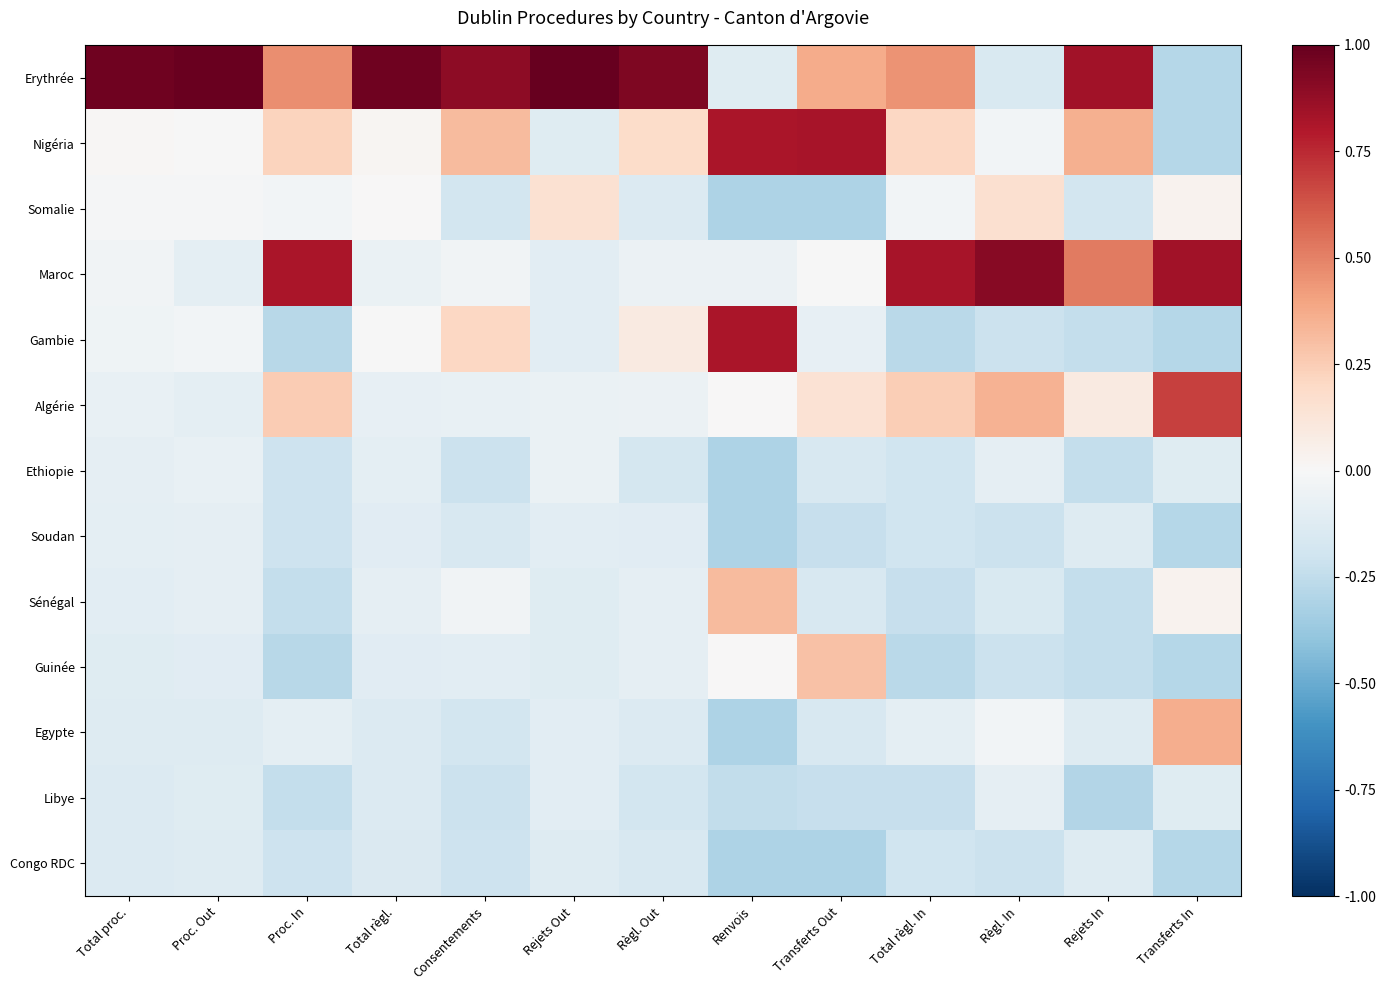

Reading left to right, transcribe all the data shown in this chart.

Erythrée: Total proc.=1.0	Proc. Out=1.0	Proc. In=0.5	Total règl.=1.0	Consentements=0.9	Rejets Out=1.0	Règl. Out=0.9	Renvois=-0.1	Transferts Out=0.4	Total règl. In=0.4	Règl. In=-0.2	Rejets In=0.8	Transferts In=-0.3
Nigéria: Total proc.=0.0	Proc. Out=-0.0	Proc. In=0.2	Total règl.=0.0	Consentements=0.3	Rejets Out=-0.1	Règl. Out=0.2	Renvois=0.8	Transferts Out=0.8	Total règl. In=0.2	Règl. In=-0.0	Rejets In=0.4	Transferts In=-0.3
Somalie: Total proc.=-0.0	Proc. Out=-0.0	Proc. In=-0.0	Total règl.=0.0	Consentements=-0.2	Rejets Out=0.2	Règl. Out=-0.1	Renvois=-0.3	Transferts Out=-0.3	Total règl. In=-0.0	Règl. In=0.2	Rejets In=-0.2	Transferts In=0.0
Maroc: Total proc.=-0.0	Proc. Out=-0.1	Proc. In=0.8	Total règl.=-0.1	Consentements=-0.0	Rejets Out=-0.1	Règl. Out=-0.1	Renvois=-0.1	Transferts Out=-0.0	Total règl. In=0.8	Règl. In=0.9	Rejets In=0.5	Transferts In=0.8
Gambie: Total proc.=-0.0	Proc. Out=-0.0	Proc. In=-0.3	Total règl.=-0.0	Consentements=0.2	Rejets Out=-0.1	Règl. Out=0.1	Renvois=0.8	Transferts Out=-0.1	Total règl. In=-0.3	Règl. In=-0.2	Rejets In=-0.2	Transferts In=-0.3
Algérie: Total proc.=-0.1	Proc. Out=-0.1	Proc. In=0.3	Total règl.=-0.1	Consentements=-0.1	Rejets Out=-0.1	Règl. Out=-0.1	Renvois=0.0	Transferts Out=0.1	Total règl. In=0.2	Règl. In=0.3	Rejets In=0.1	Transferts In=0.7
Ethiopie: Total proc.=-0.1	Proc. Out=-0.1	Proc. In=-0.2	Total règl.=-0.1	Consentements=-0.2	Rejets Out=-0.1	Règl. Out=-0.2	Renvois=-0.3	Transferts Out=-0.2	Total règl. In=-0.2	Règl. In=-0.1	Rejets In=-0.2	Transferts In=-0.1
Soudan: Total proc.=-0.1	Proc. Out=-0.1	Proc. In=-0.2	Total règl.=-0.1	Consentements=-0.2	Rejets Out=-0.1	Règl. Out=-0.1	Renvois=-0.3	Transferts Out=-0.2	Total règl. In=-0.2	Règl. In=-0.2	Rejets In=-0.1	Transferts In=-0.3
Sénégal: Total proc.=-0.1	Proc. Out=-0.1	Proc. In=-0.2	Total règl.=-0.1	Consentements=-0.0	Rejets Out=-0.1	Règl. Out=-0.1	Renvois=0.3	Transferts Out=-0.2	Total règl. In=-0.2	Règl. In=-0.2	Rejets In=-0.2	Transferts In=0.0
Guinée: Total proc.=-0.1	Proc. Out=-0.1	Proc. In=-0.3	Total règl.=-0.1	Consentements=-0.1	Rejets Out=-0.1	Règl. Out=-0.1	Renvois=0.0	Transferts Out=0.3	Total règl. In=-0.3	Règl. In=-0.2	Rejets In=-0.2	Transferts In=-0.3
Egypte: Total proc.=-0.1	Proc. Out=-0.1	Proc. In=-0.1	Total règl.=-0.1	Consentements=-0.2	Rejets Out=-0.1	Règl. Out=-0.1	Renvois=-0.3	Transferts Out=-0.2	Total règl. In=-0.1	Règl. In=-0.0	Rejets In=-0.1	Transferts In=0.4
Libye: Total proc.=-0.1	Proc. Out=-0.1	Proc. In=-0.2	Total règl.=-0.1	Consentements=-0.2	Rejets Out=-0.1	Règl. Out=-0.2	Renvois=-0.2	Transferts Out=-0.2	Total règl. In=-0.2	Règl. In=-0.1	Rejets In=-0.3	Transferts In=-0.1
Congo RDC: Total proc.=-0.1	Proc. Out=-0.1	Proc. In=-0.2	Total règl.=-0.1	Consentements=-0.2	Rejets Out=-0.1	Règl. Out=-0.2	Renvois=-0.3	Transferts Out=-0.3	Total règl. In=-0.2	Règl. In=-0.2	Rejets In=-0.1	Transferts In=-0.3